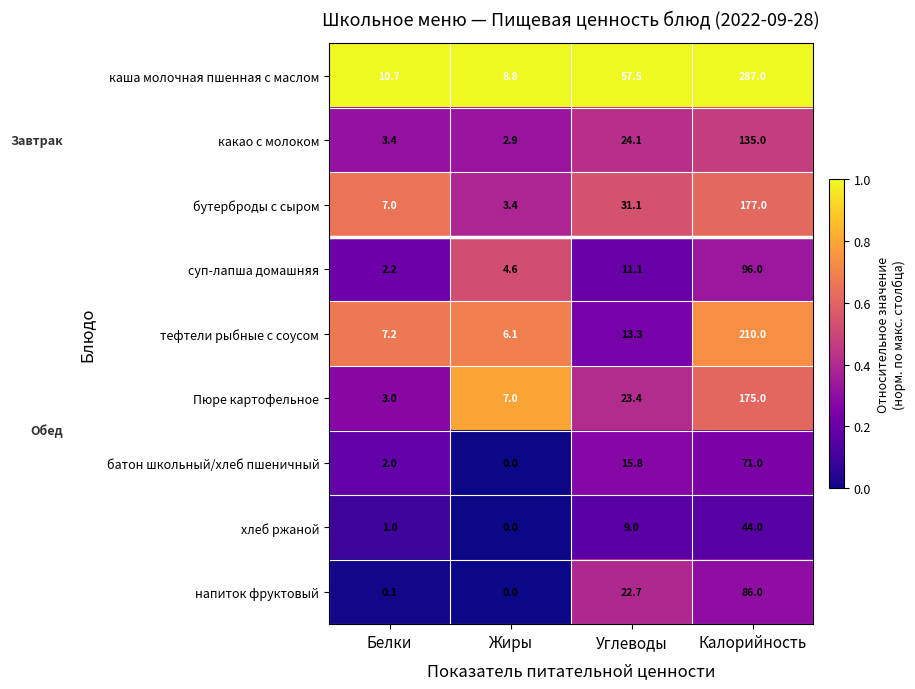

True or false: тефтели рыбные с соусом has a value of 13.3 at Углеводы.

True